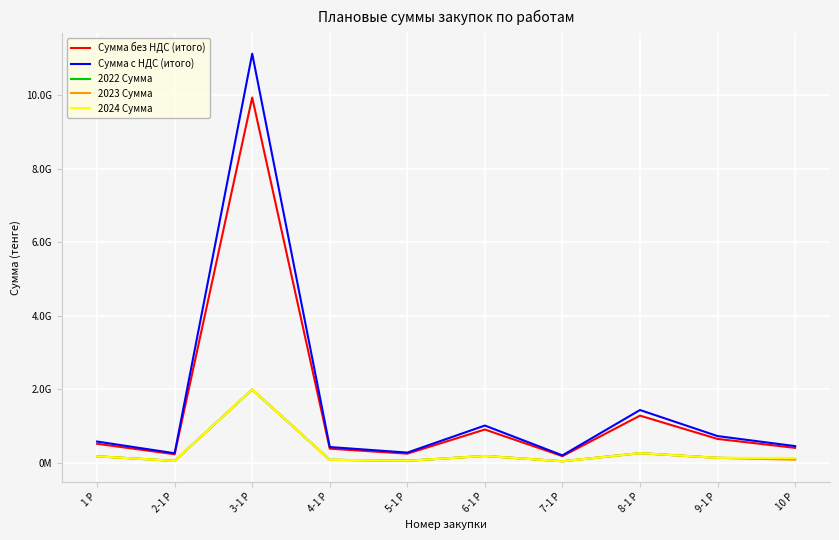

Reading right to left, list all the values displayed in this chart.

Сумма без НДС (итого): 399975688	644000000	1277500000	175000000	900000000	242500000	377500000	9942088300	226250000	510895467
Сумма с НДС (итого): 447972771	721280000	1430800000	196000000	1008000000	271600000	422800000	11135138896	253400000	572202923
2022 Сумма: 104585933	128800000	255500000	35000000	180000000	48500000	75500000	1988417660	45250000	170298489
2023 Сумма: 76229885	128800000	255500000	35000000	180000000	48500000	75500000	1988417660	45250000	170298489
2024 Сумма: 125930689	128800000	255500000	35000000	180000000	48500000	75500000	1988417660	45250000	170298489